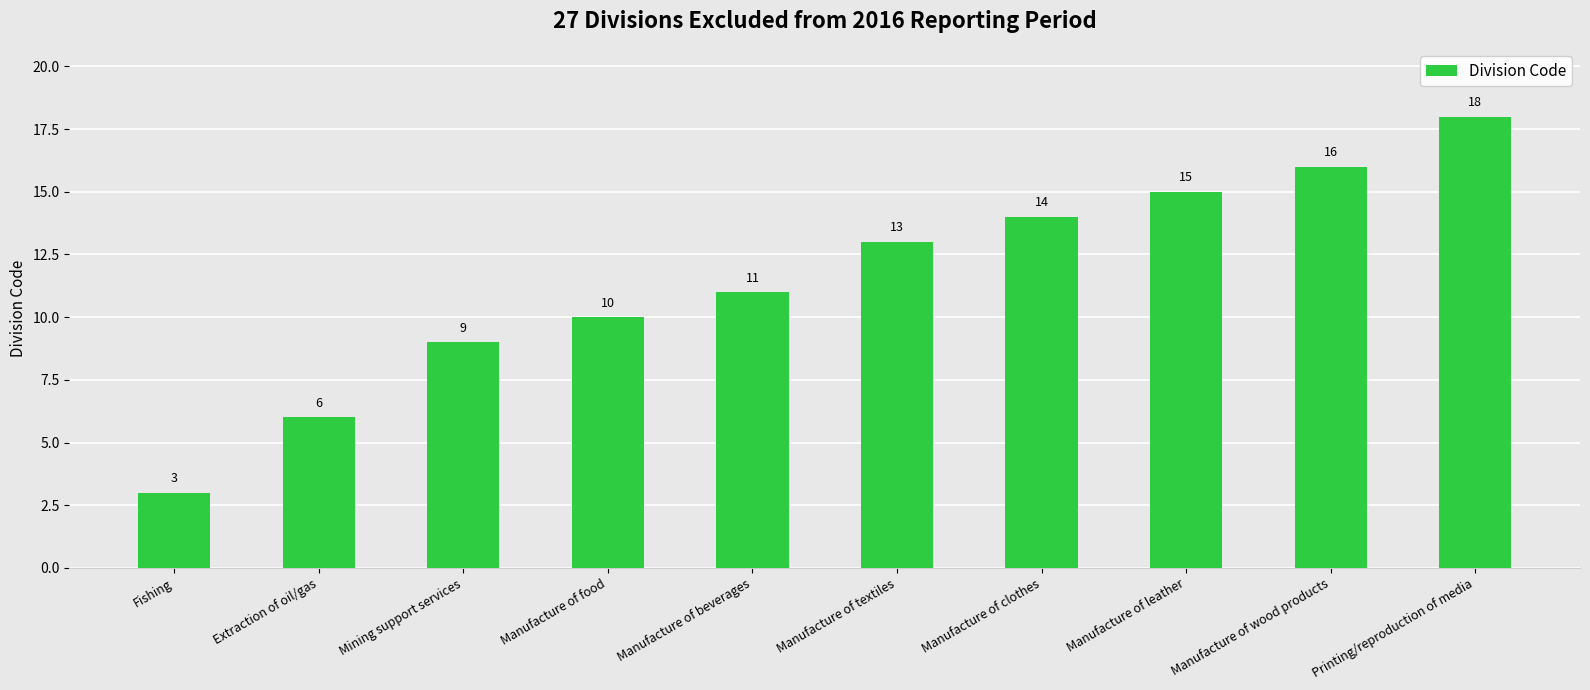

How many distinct data groups are displayed?

1